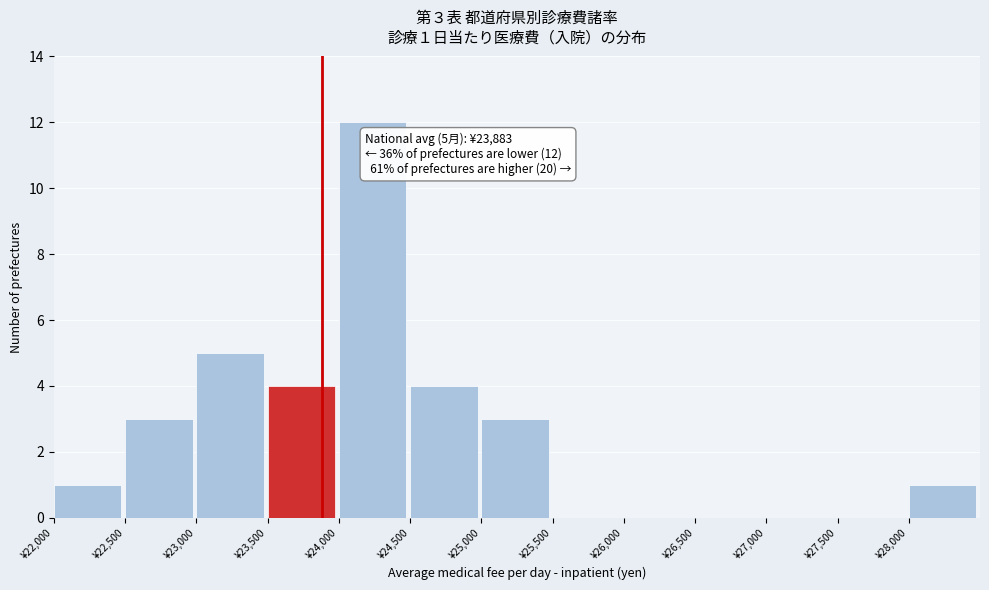

Over which range of the x-axis is the bar tallest?

24000 to 24500